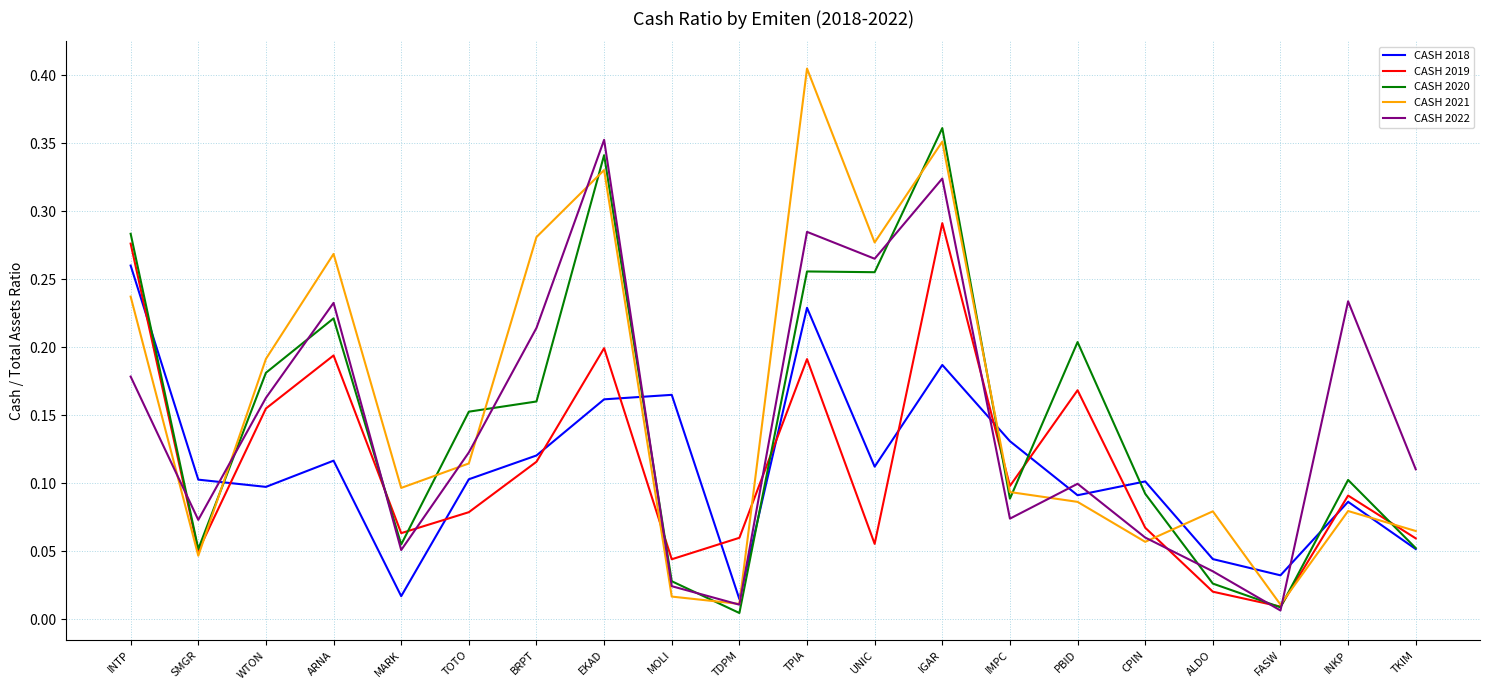

Which series has the widest spread of values?

CASH 2021